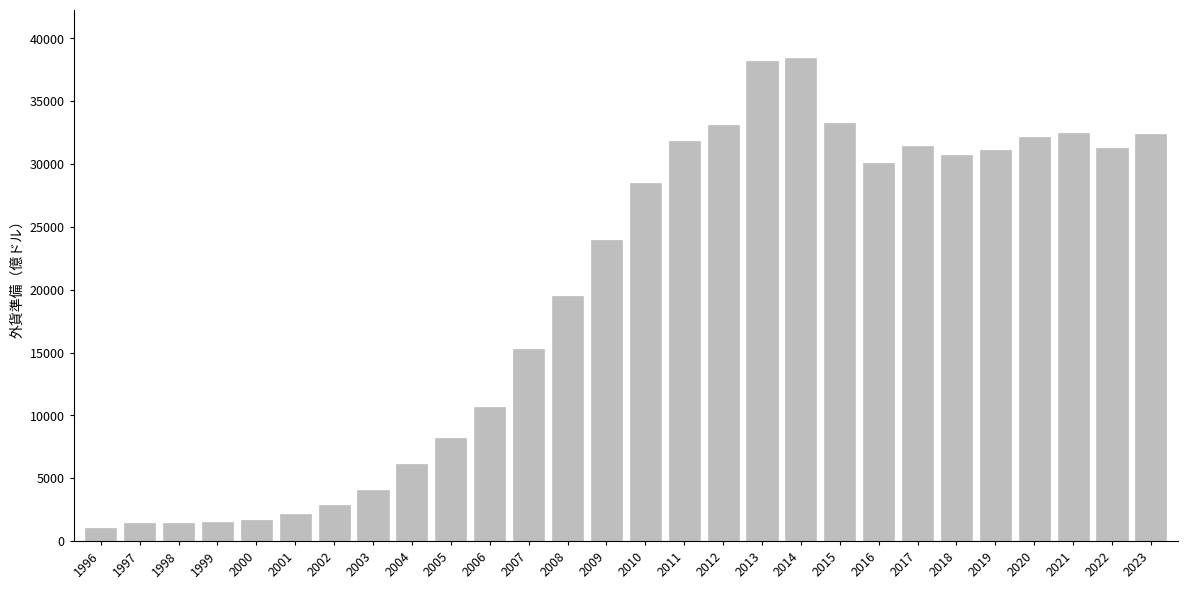

At which label does the data first exceed 28473?

2010